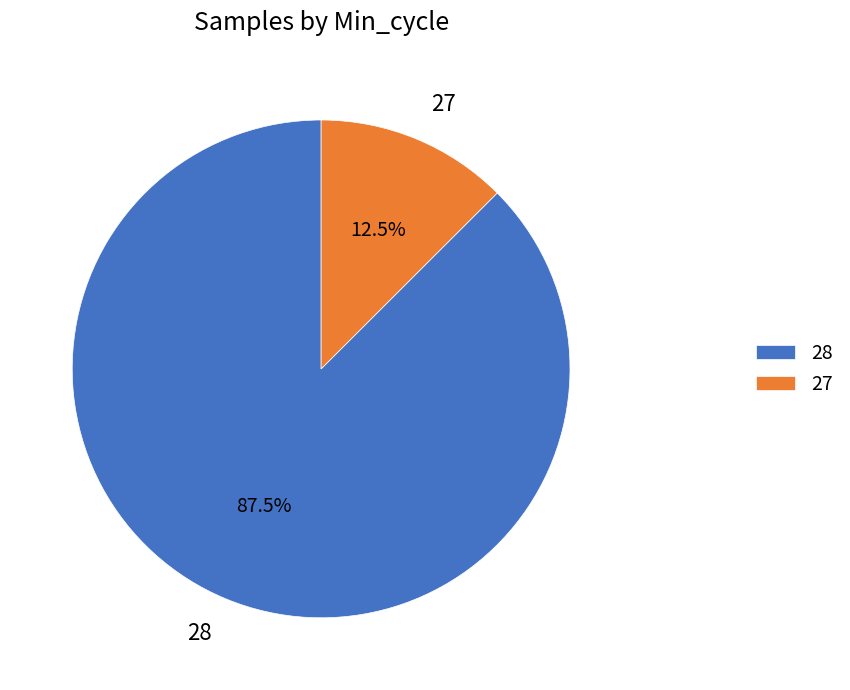

Rank the categories by value from highest to lowest.

28, 27